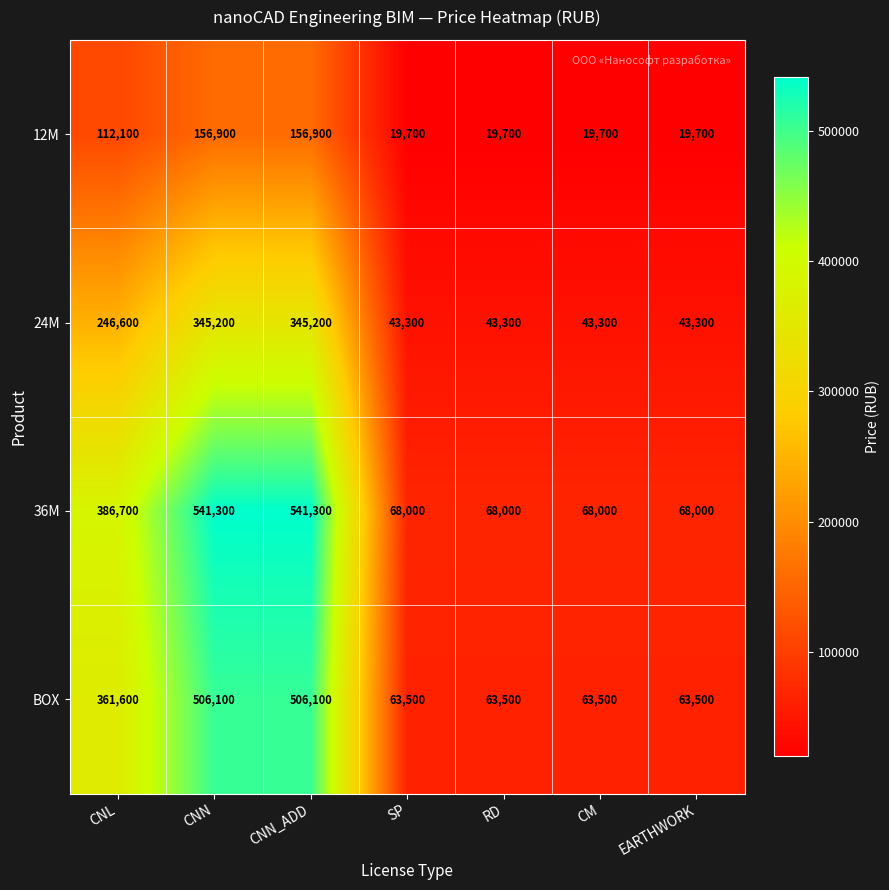

Count the number of categories in the chart.

7